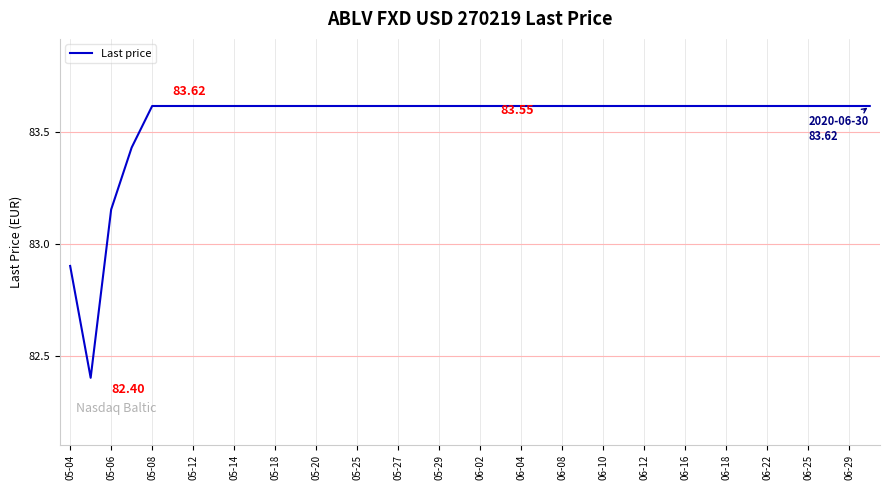

What is the difference between the maximum and minimum values?

1.2